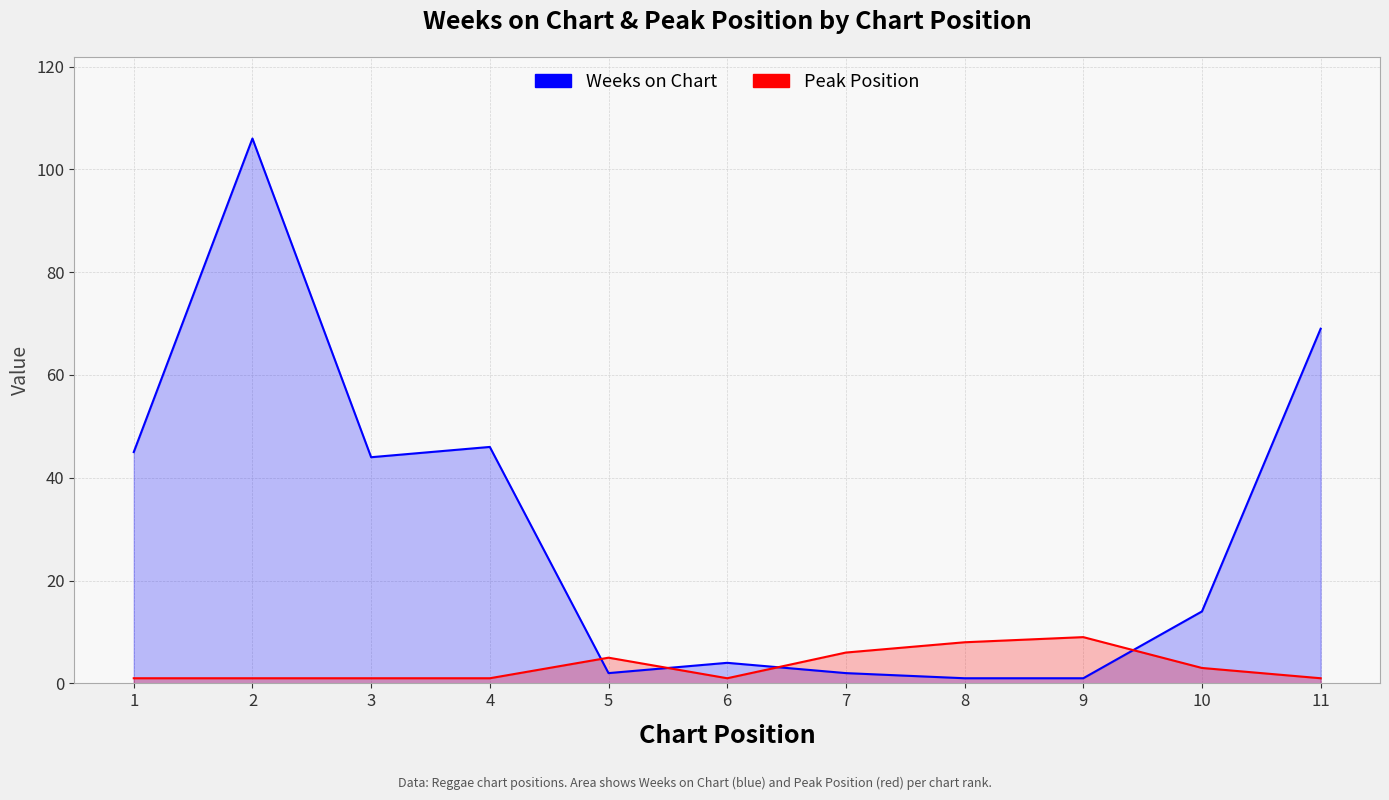

How many data points does each series have?

11